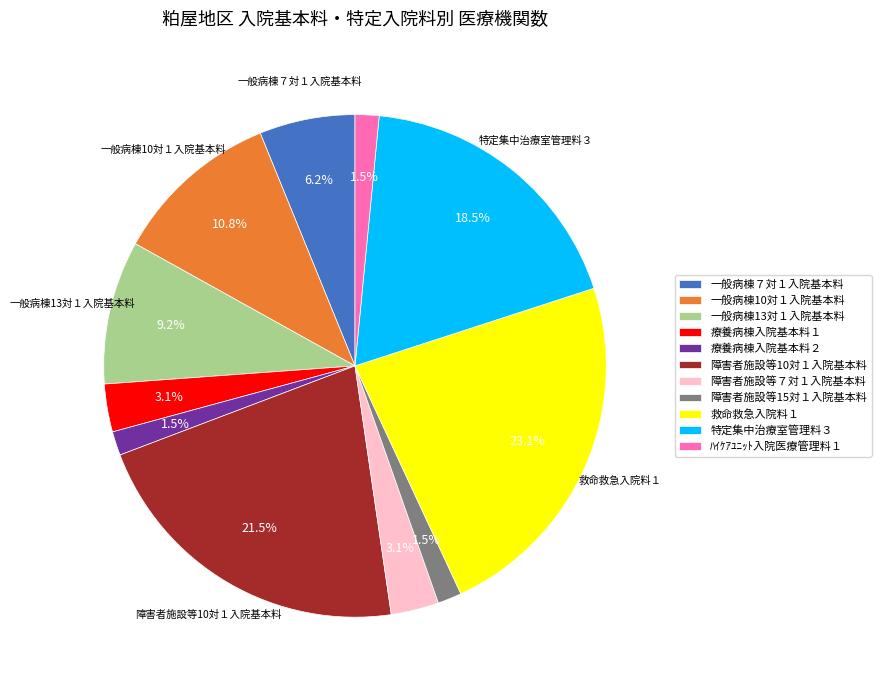

Which category has the biggest portion of the pie?

救命救急入院料１